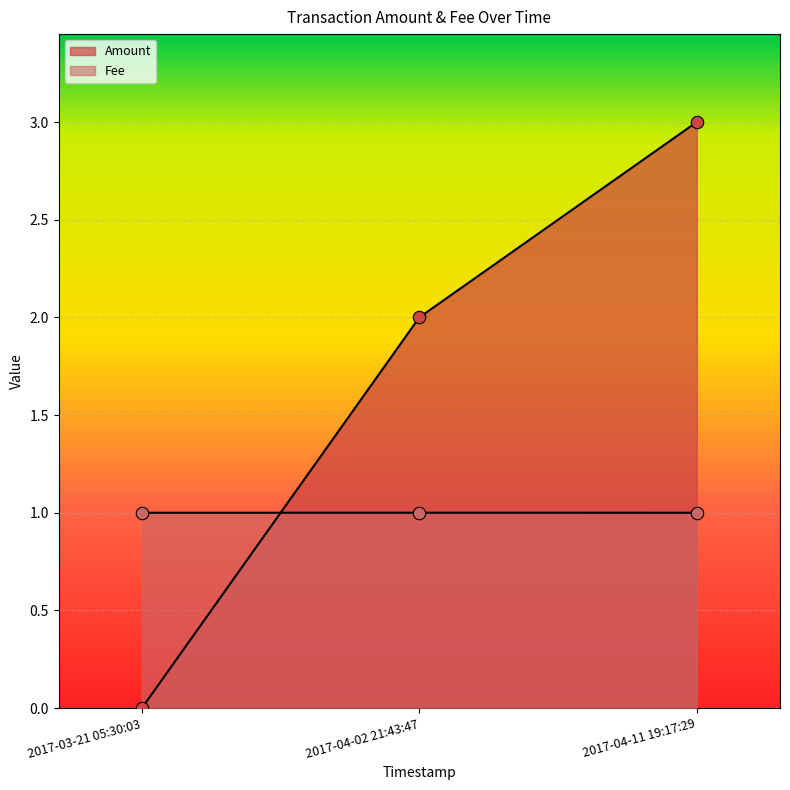

At which category is the sum across all series the highest?

2017-04-11 19:17:29